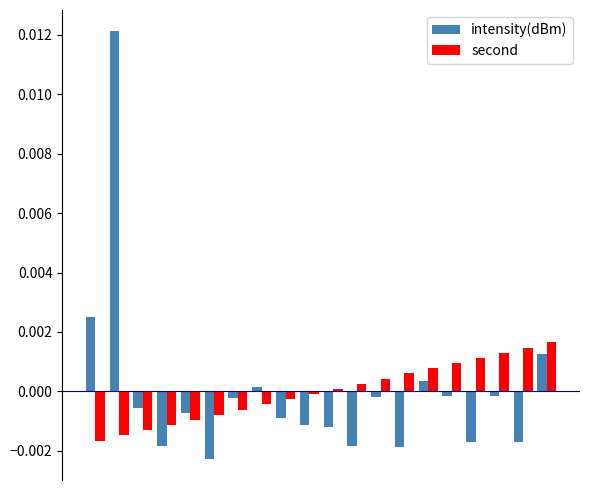

Rank the series by their maximum value, from highest to lowest.

intensity(dBm), second